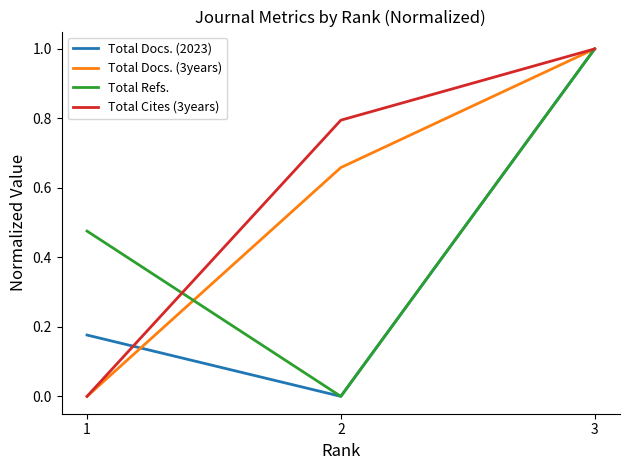

What is the average value of the Total Docs. (2023) series?

0.4